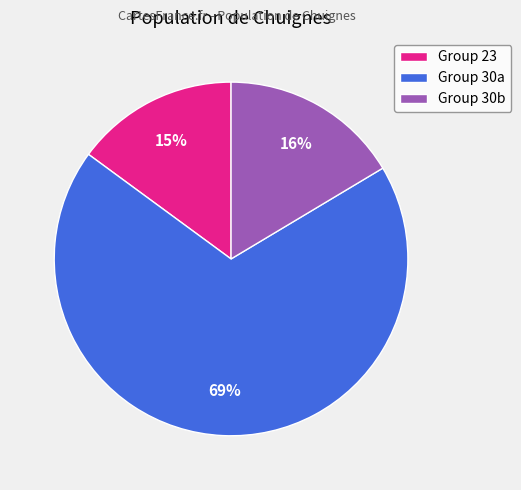

True or false: Group 30b accounts for 16% of the total.

True